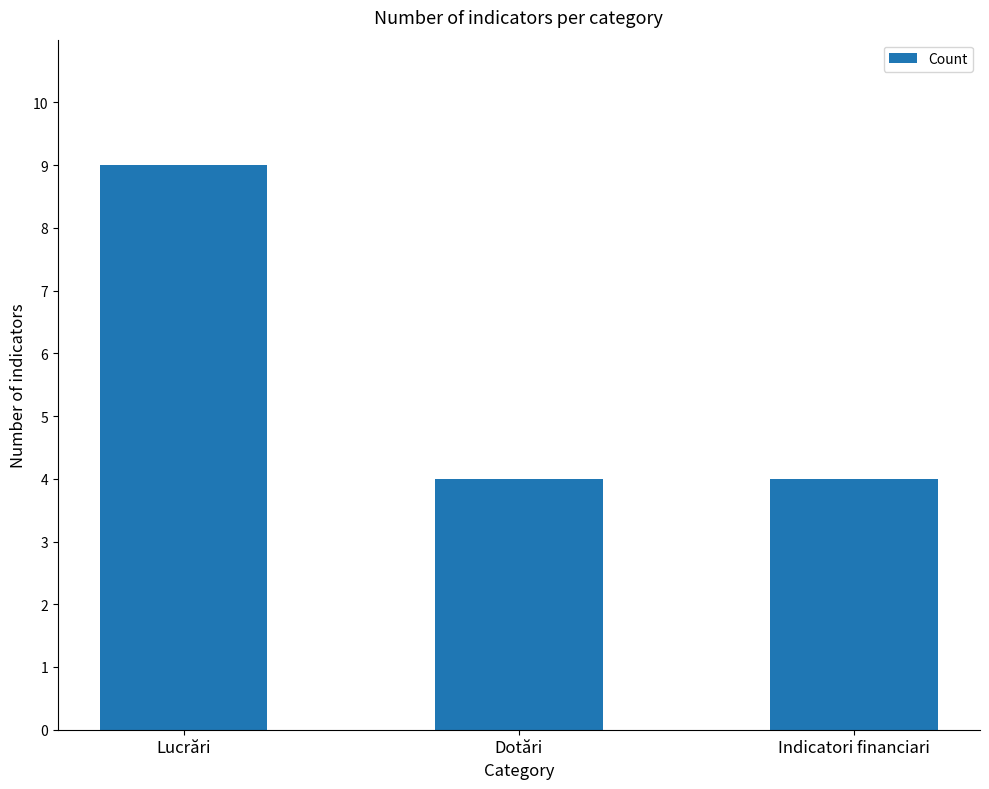

What value does the data have at Lucrări?

9